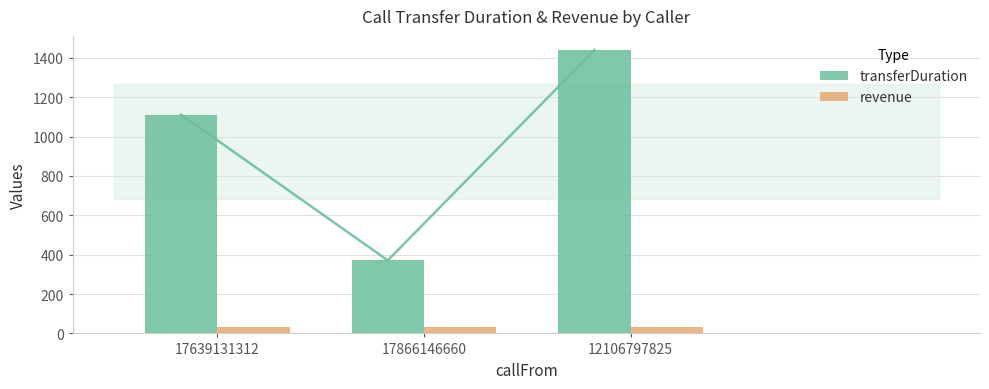

What is the average value of the transferDuration series?

974